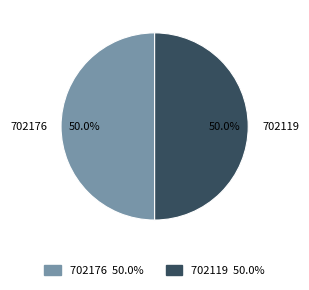

What is the total percentage of 702176 and 702119?

100.0%